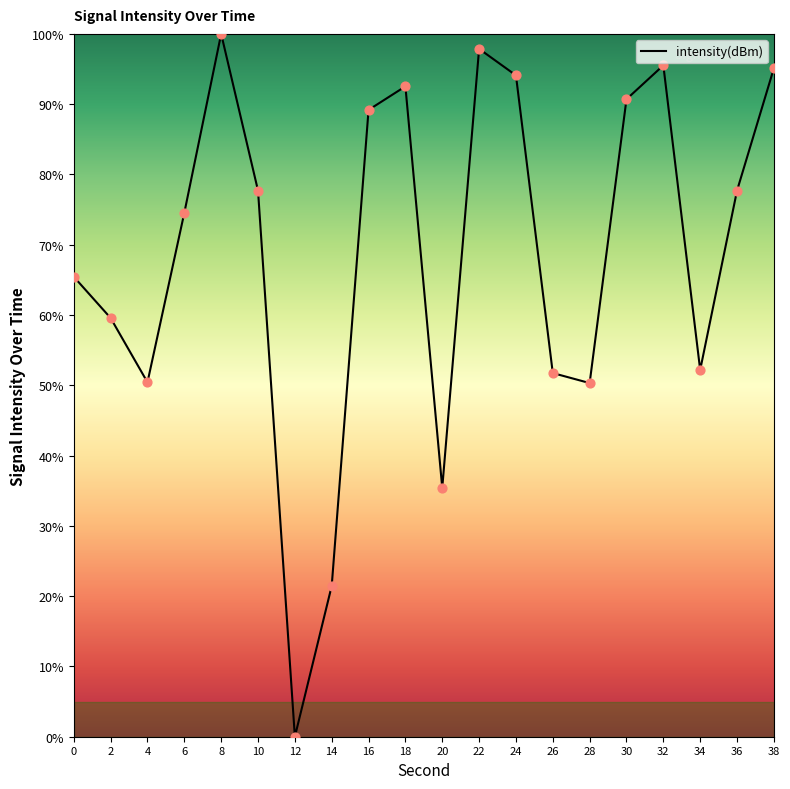

What is the change in value from 12 to 26?

+51.7